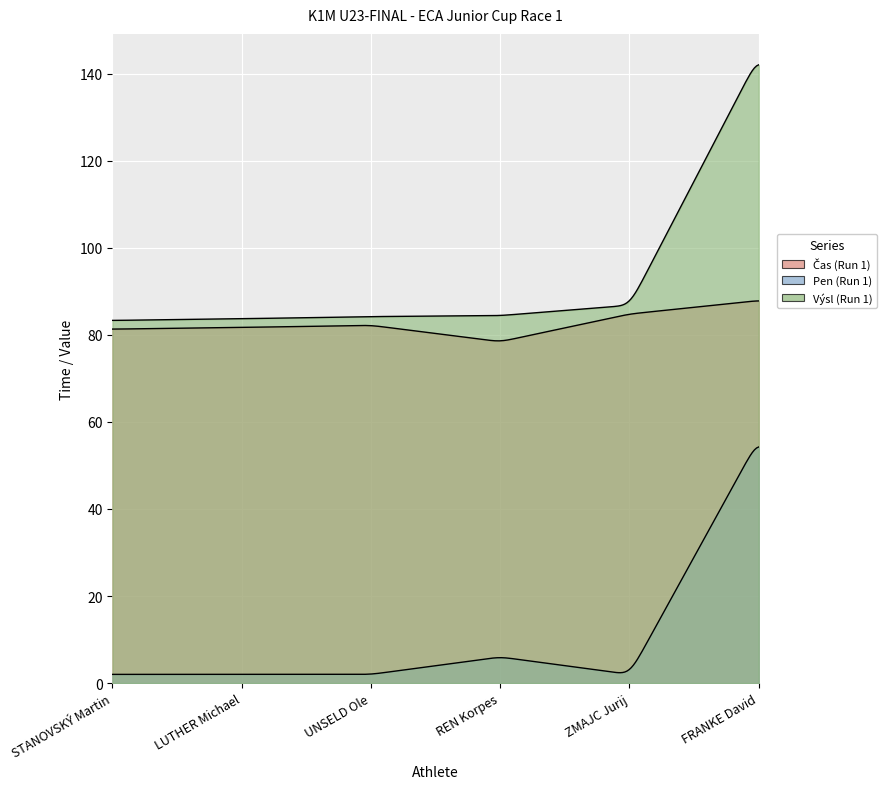

True or false: Čas (Run 1) and Výsl (Run 1) intersect in this chart.

False